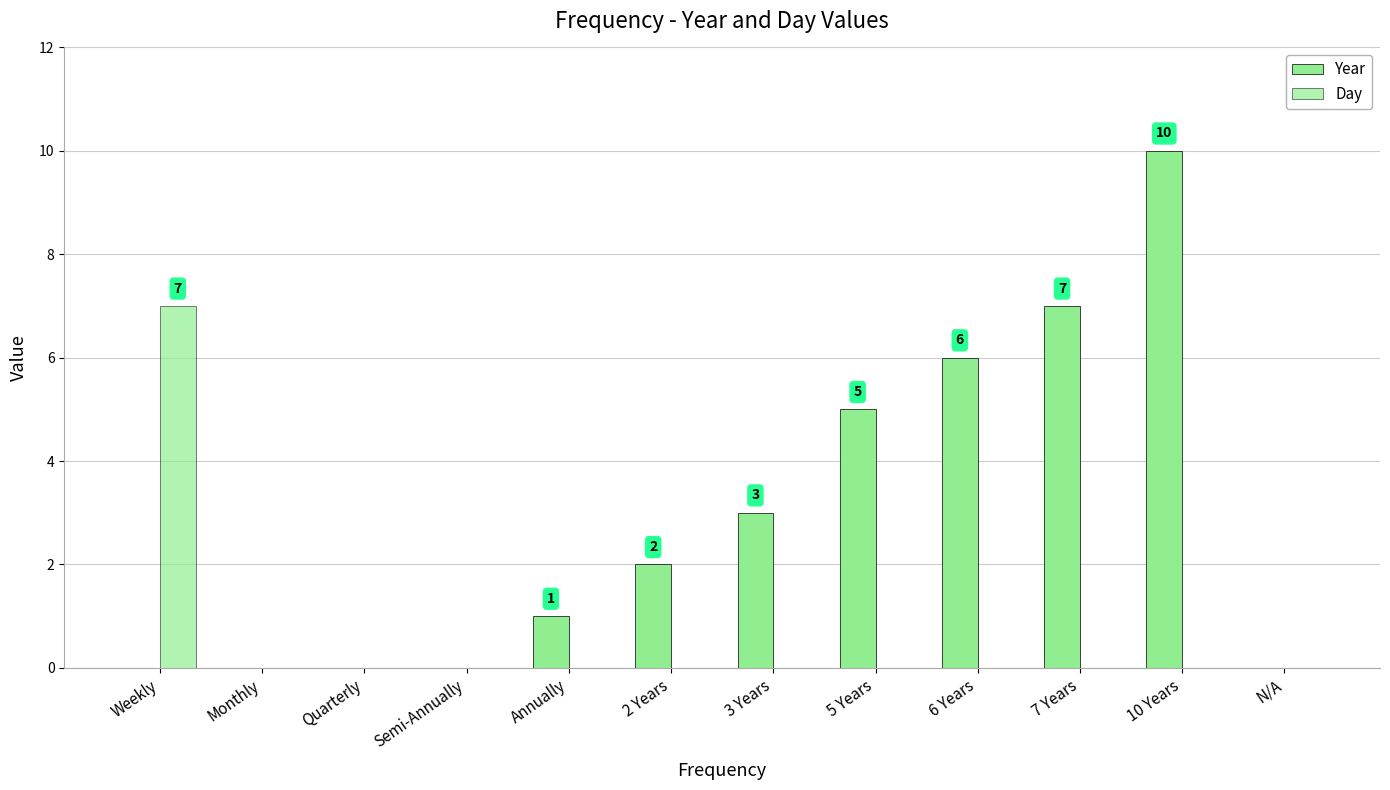

What is the difference between the maximum and minimum values in the Year series?

10